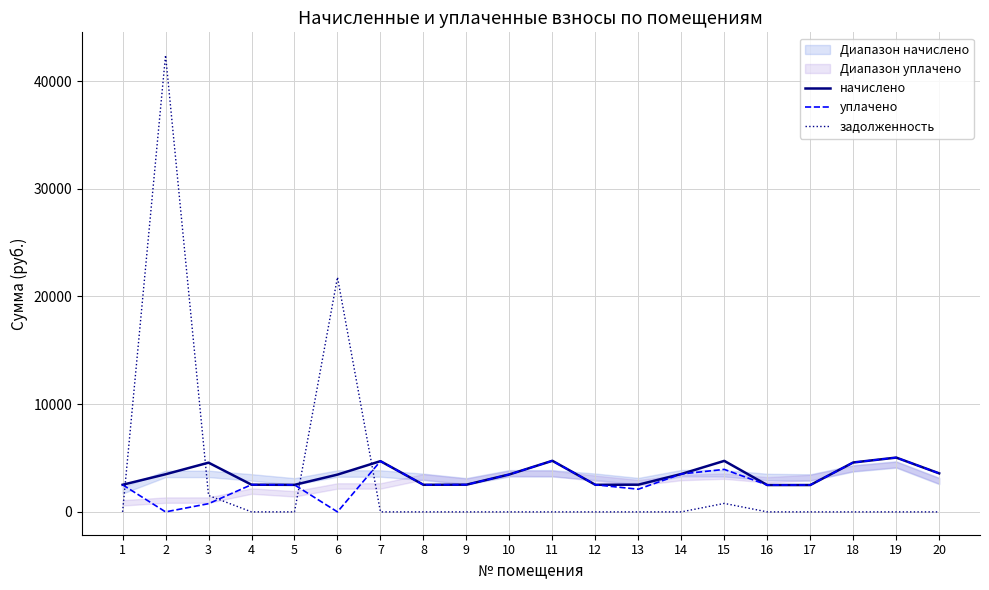

At which label does начислено reach its minimum?

16